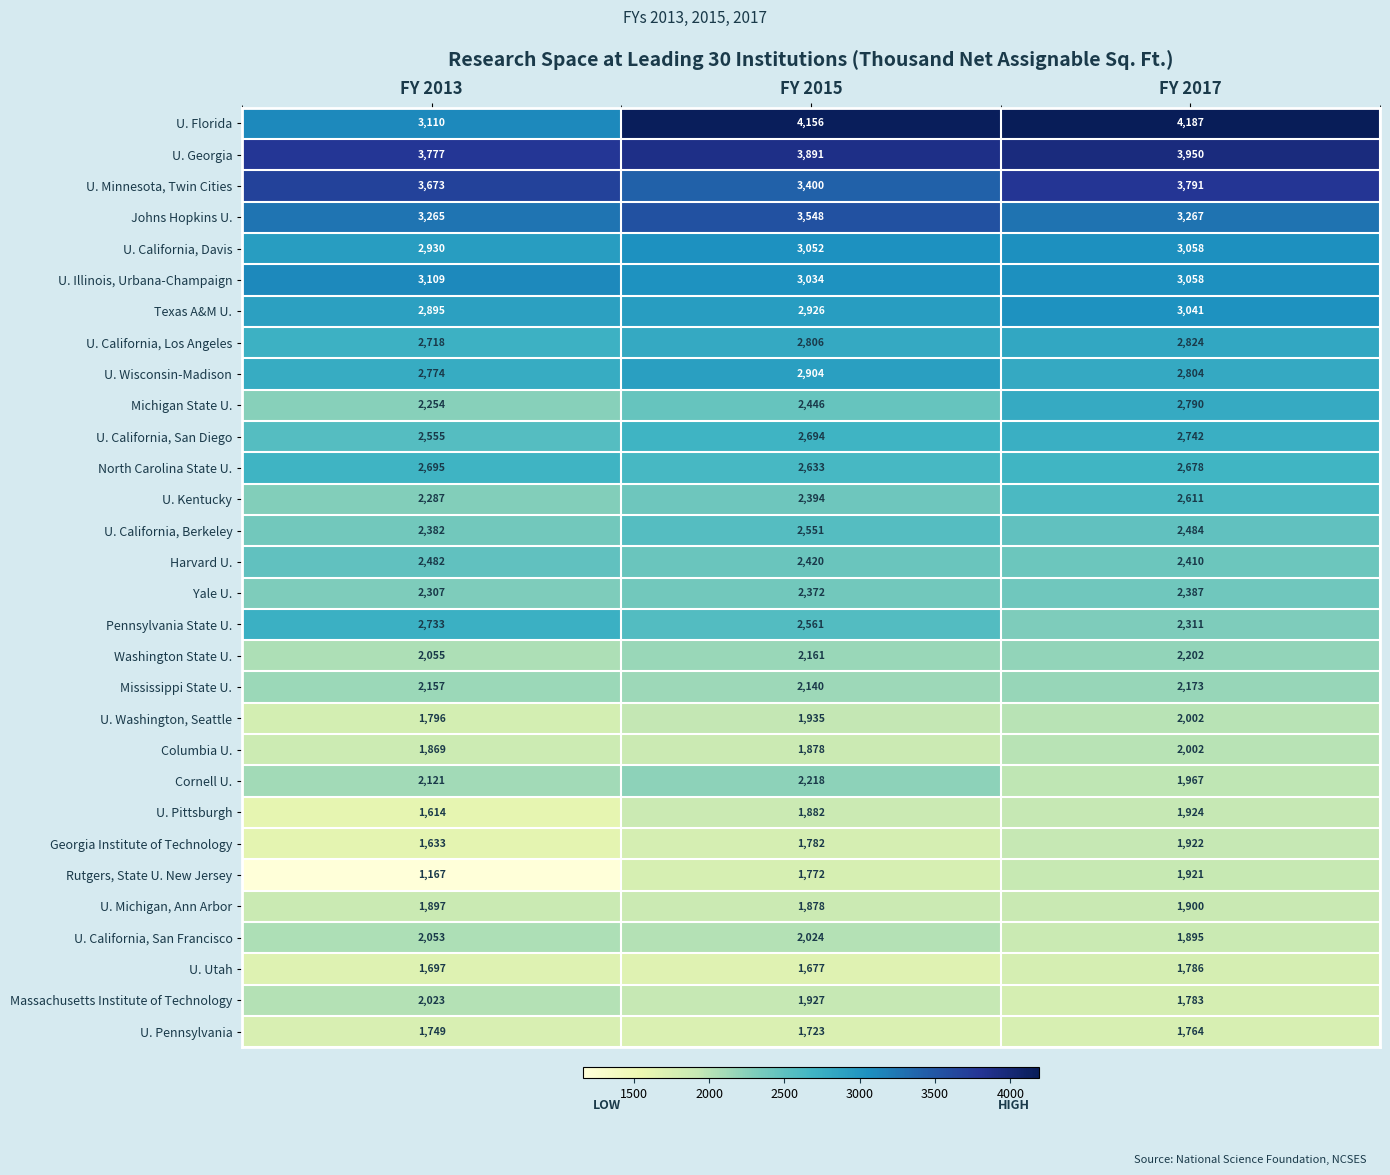

The U. Utah series shows 734 at FY 2013. True or false?

False